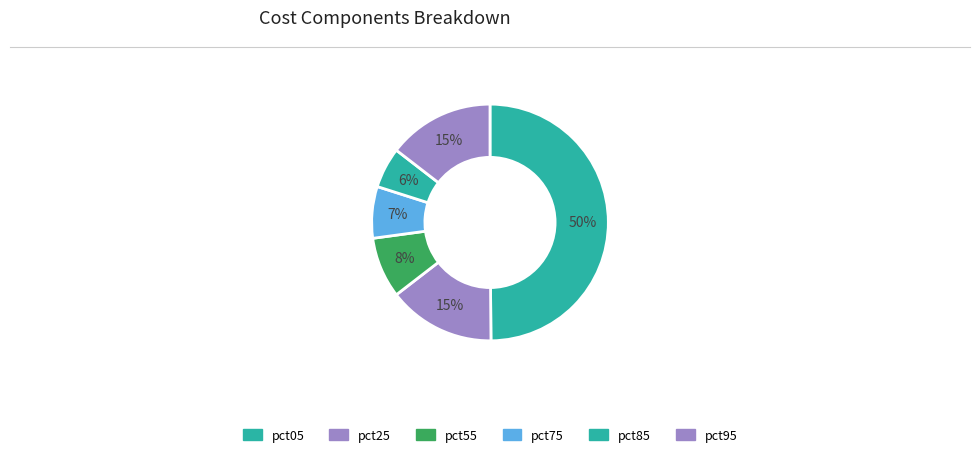

Which category has the smallest portion of the pie?

pct85